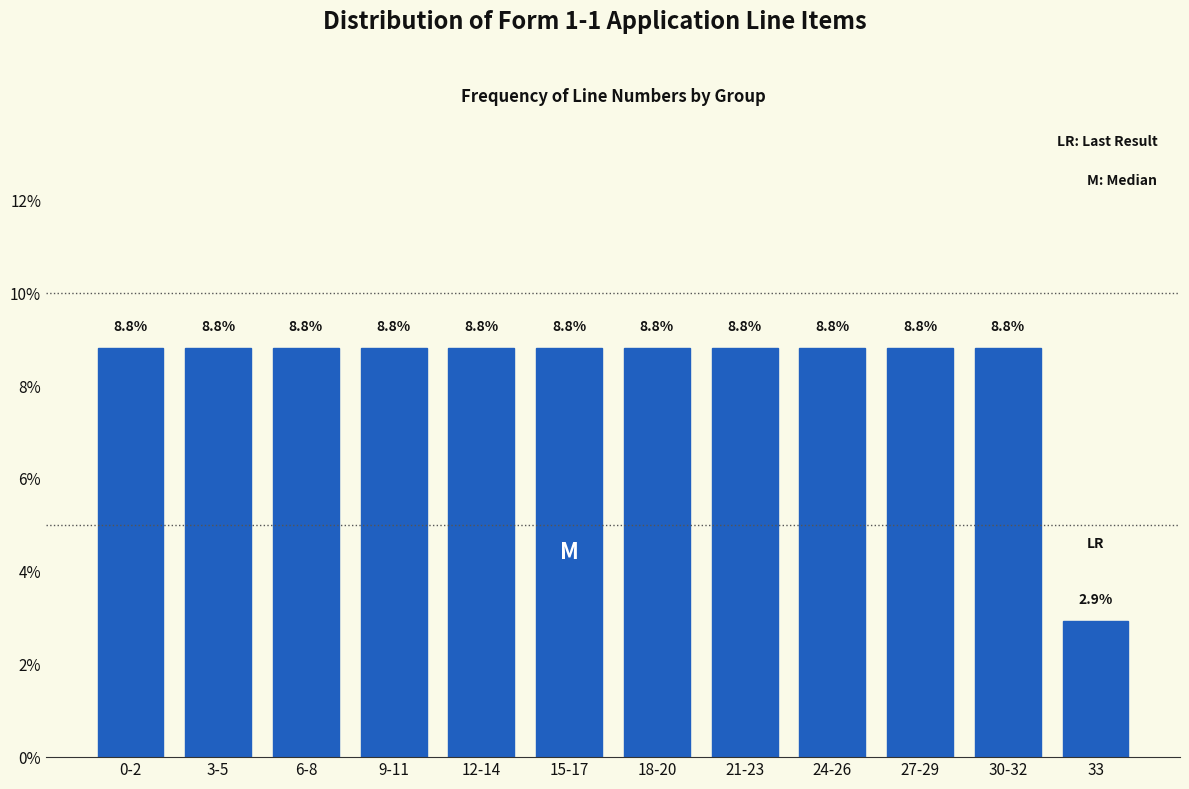

Reading left to right, extract all data points from this chart.

8.8	8.8	8.8	8.8	8.8	8.8	8.8	8.8	8.8	8.8	8.8	2.9